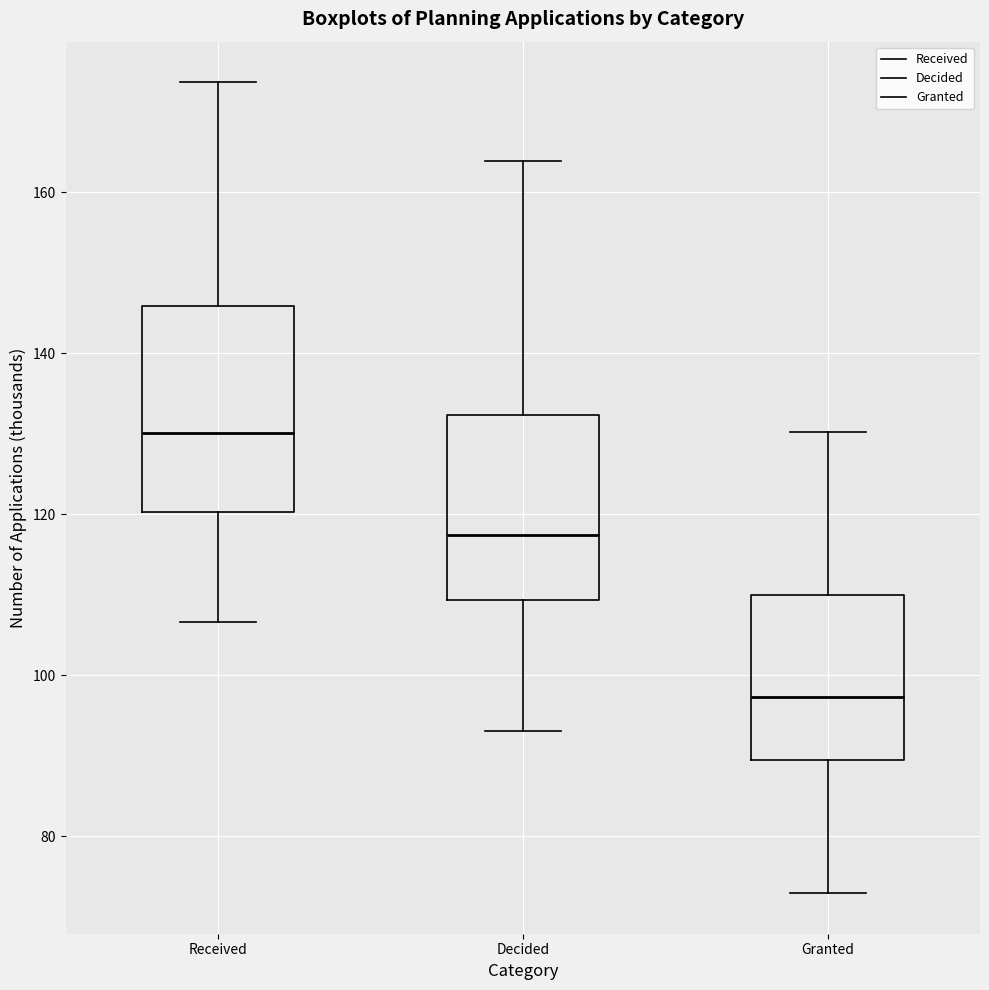

Reading left to right, transcribe this box plot: for each box, give where its median line is, the range the box spans, and where its two whiskers end, as read against the y-axis. The values are not printed on the chart, so give them approximately, as read against the axis.

Received: median 130, box 120 to 146, whiskers 106 to 174
Decided: median 118, box 110 to 132, whiskers 94 to 164
Granted: median 98, box 90 to 110, whiskers 72 to 130